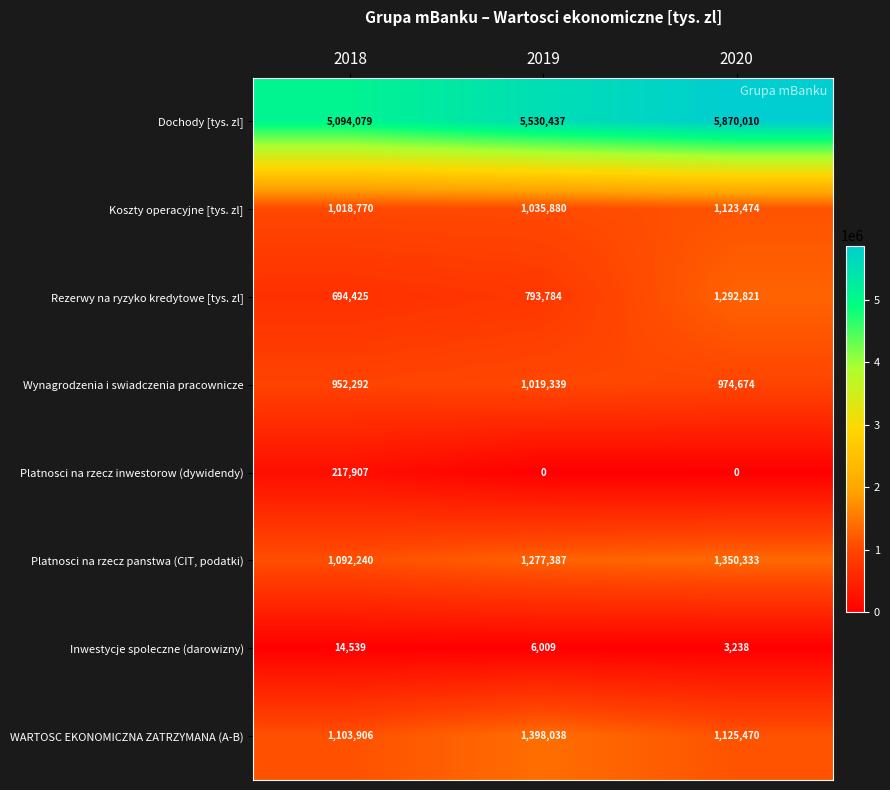

How many categories are shown in the chart?

3